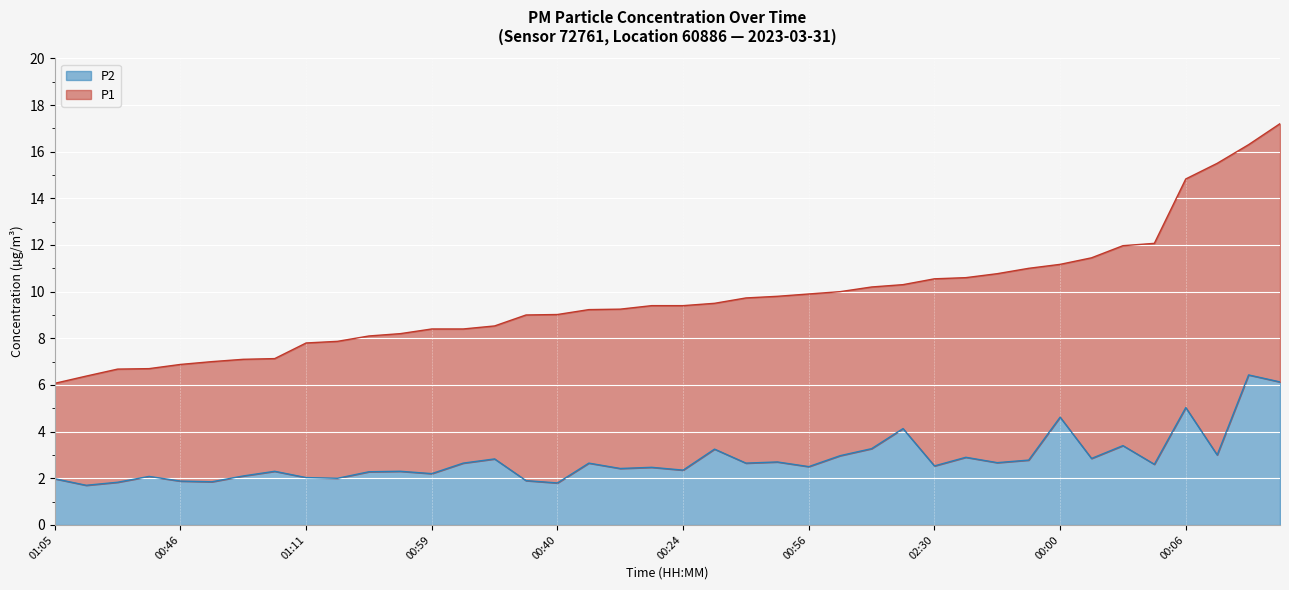

Does the chart display data point markers on the line(s)?

No